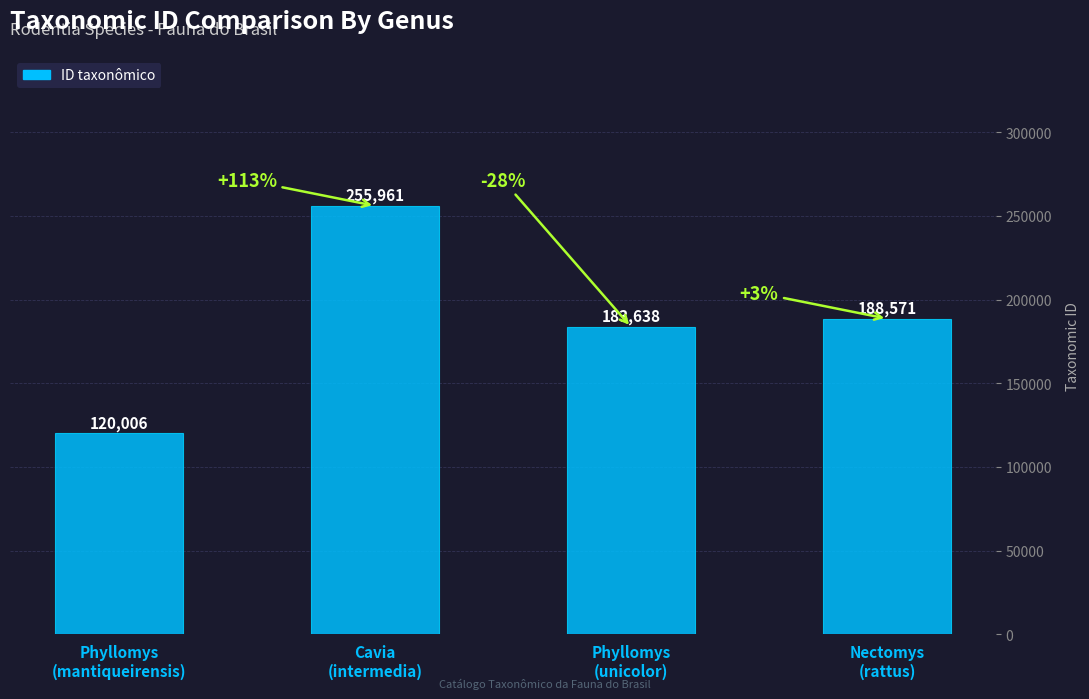

Does the chart contain stacked bars?

No